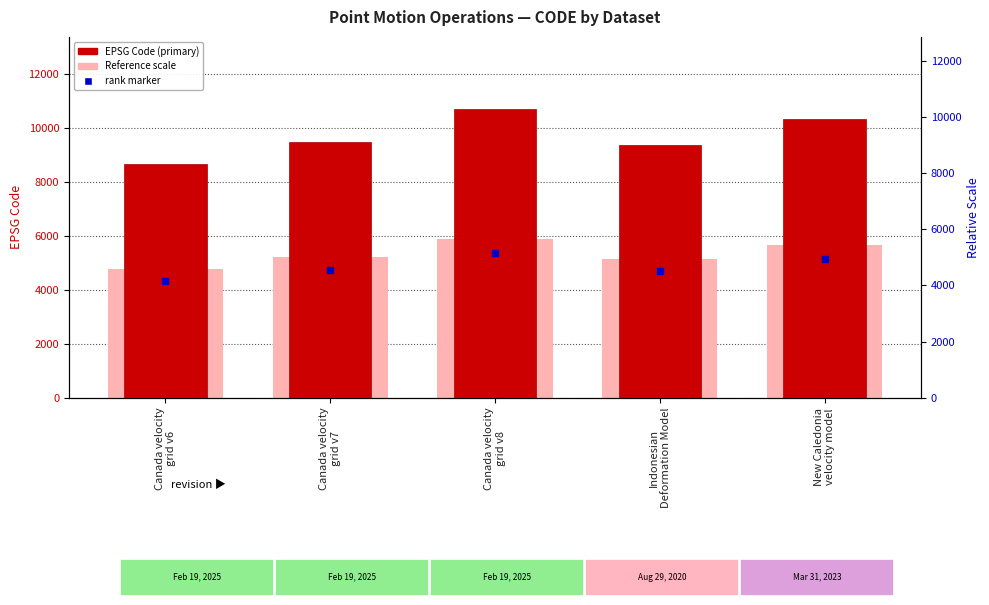

What is the total value across all series at Indonesian
Deformation Model?

14531.2